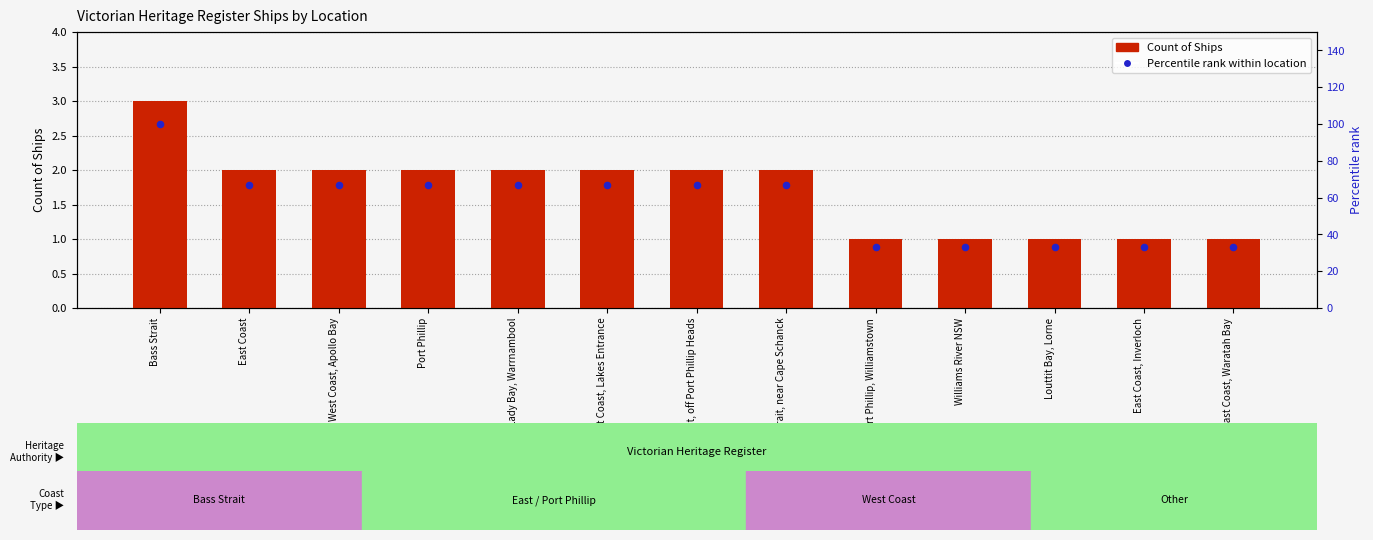

Which series reaches the minimum Y coordinate?

Count of Ships